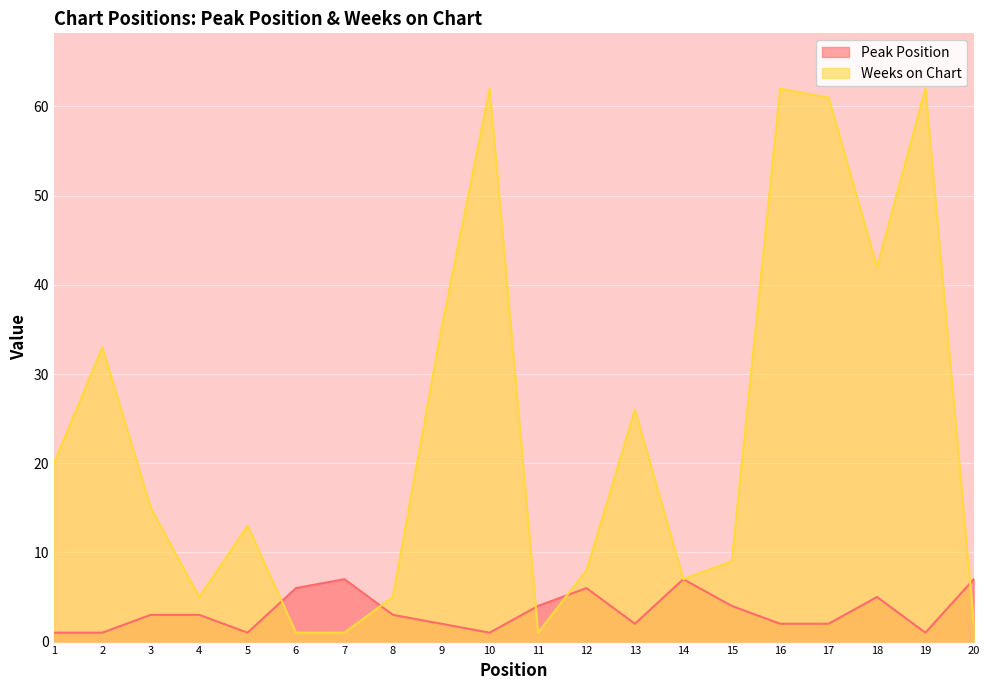

Reading left to right, transcribe all the data shown in this chart.

Peak Position: 1	1	3	3	1	6	7	3	2	1	4	6	2	7	4	2	2	5	1	7
Weeks on Chart: 20	33	15	5	13	1	1	5	35	62	1	8	26	7	9	62	61	42	62	2